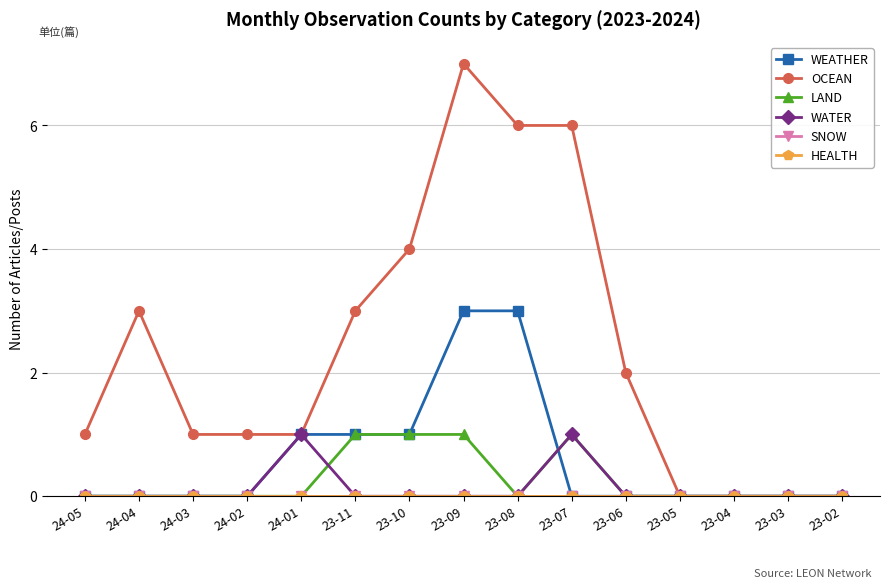

Is this an area chart (filled region under the line)?

No